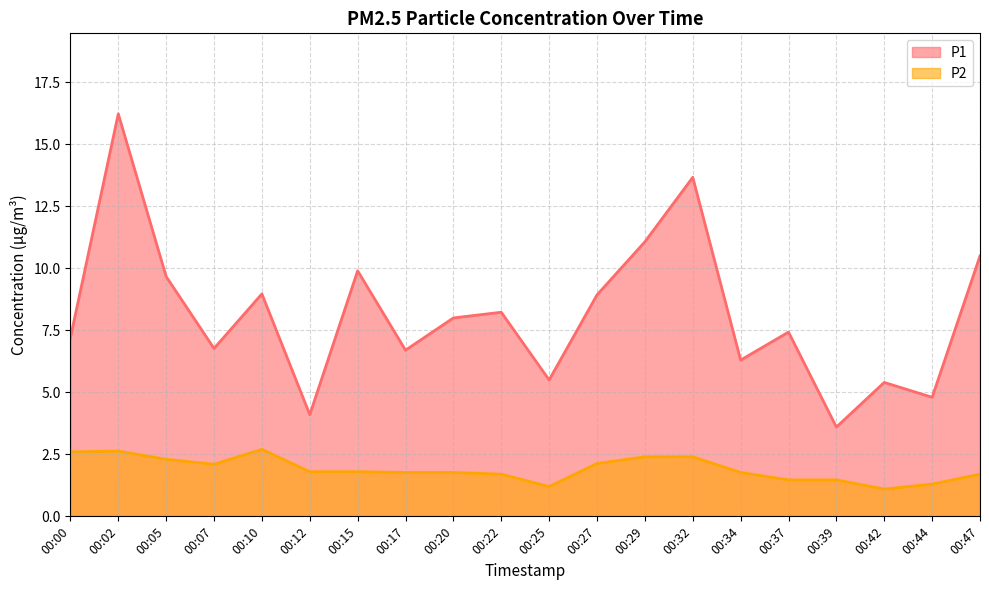

At which category does P1 reach its first local peak?

00:02